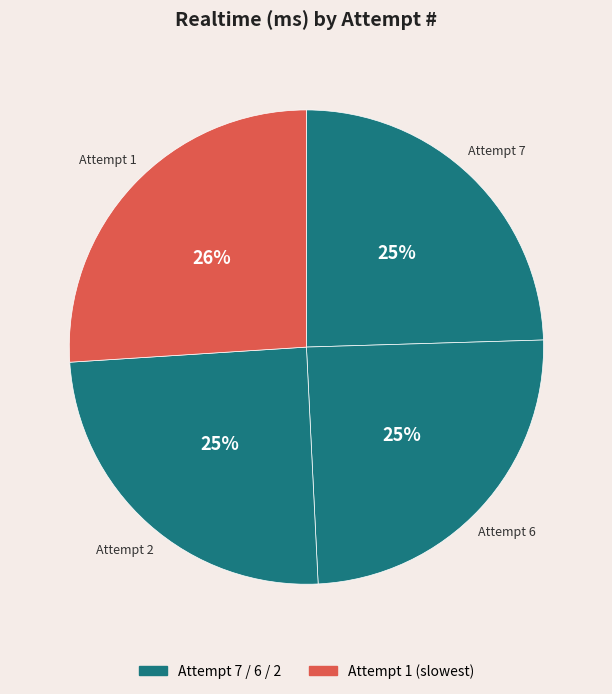

How many segments does this pie chart have?

4